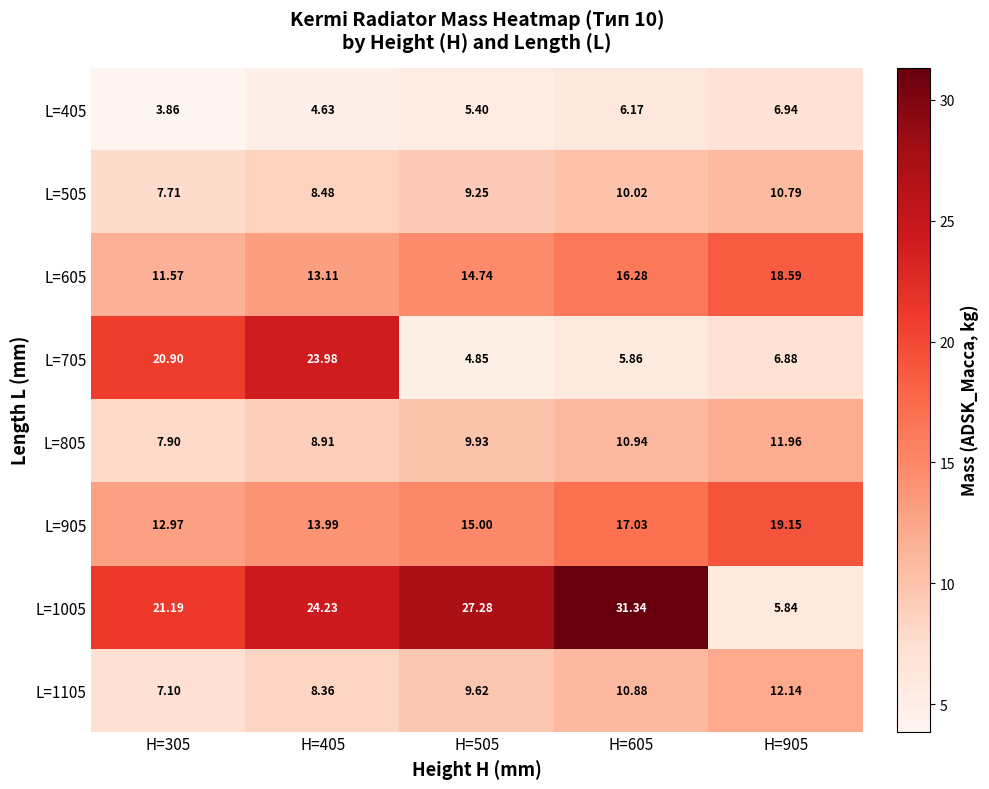

Is the value of L=705 at H=405 greater than the value of L=605 at H=605?

Yes